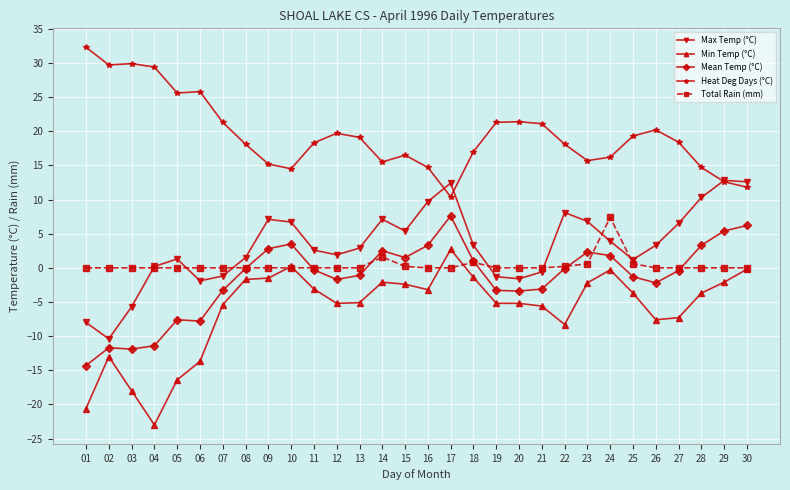

True or false: Min Temp (°C) has more than 0 interior local peaks.

True